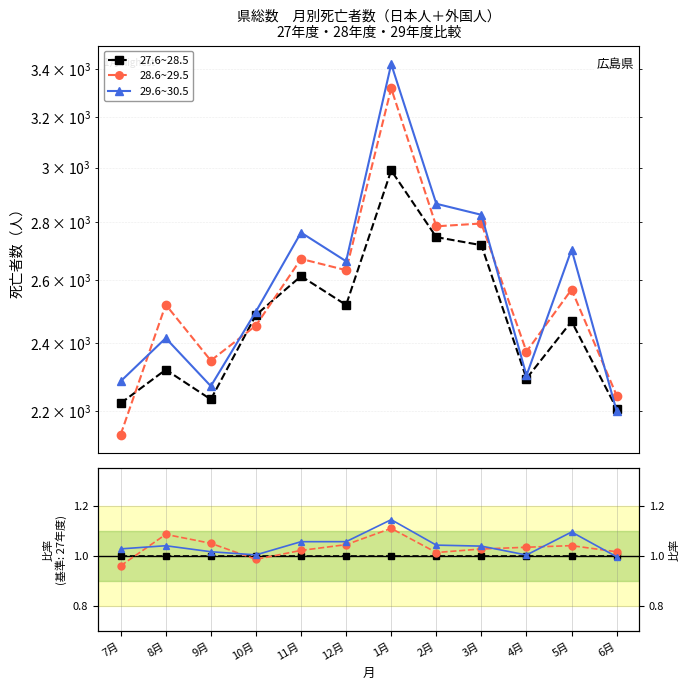

What is the smallest value displayed?

1.0